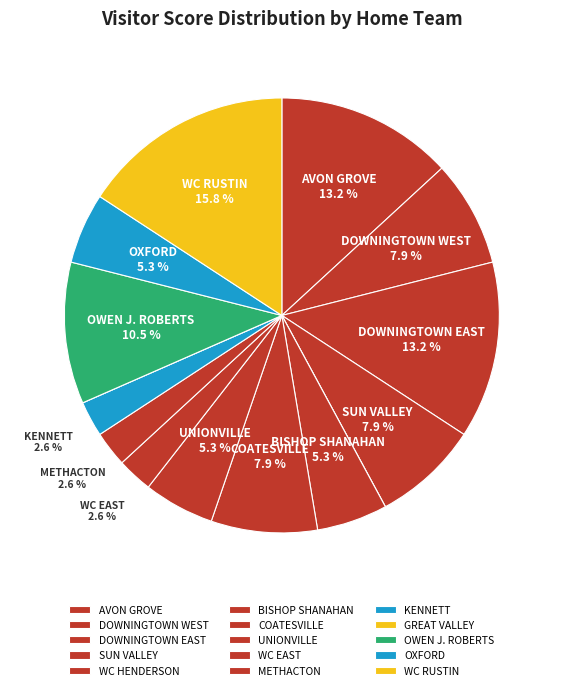

To the nearest percent, what percentage of the pie is OXFORD?

5%